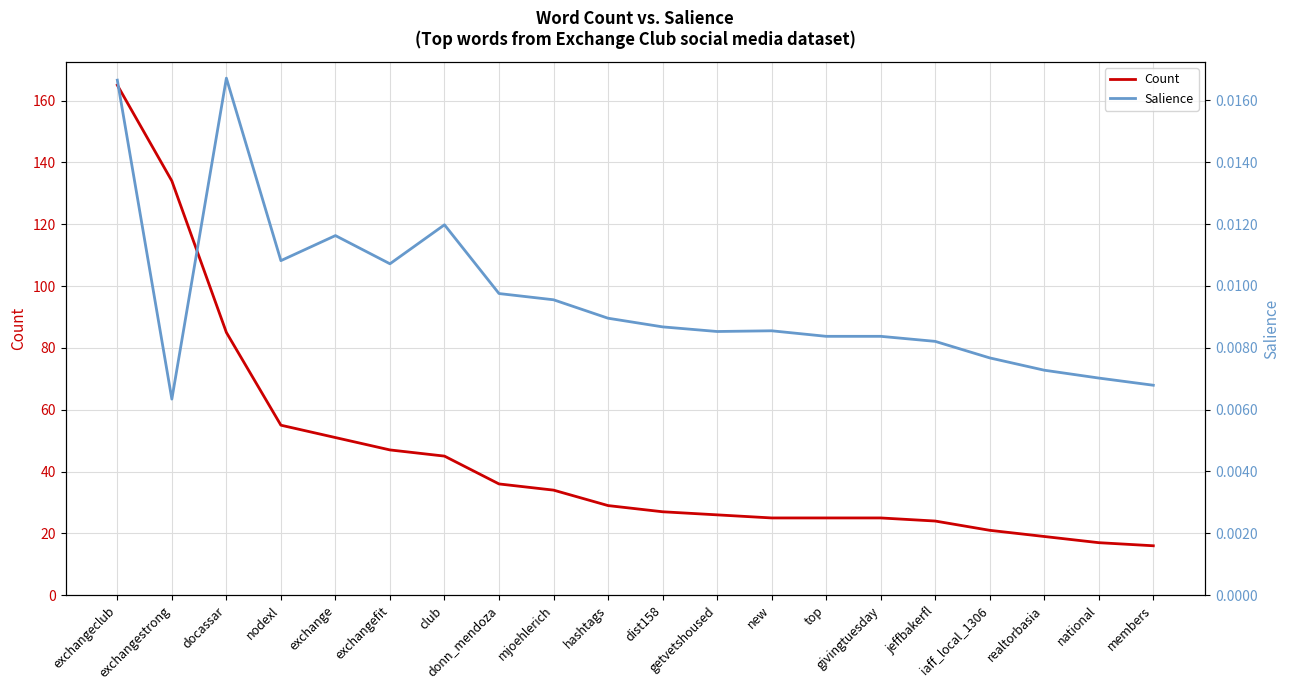

At which category is the sum across all series the highest?

exchangeclub